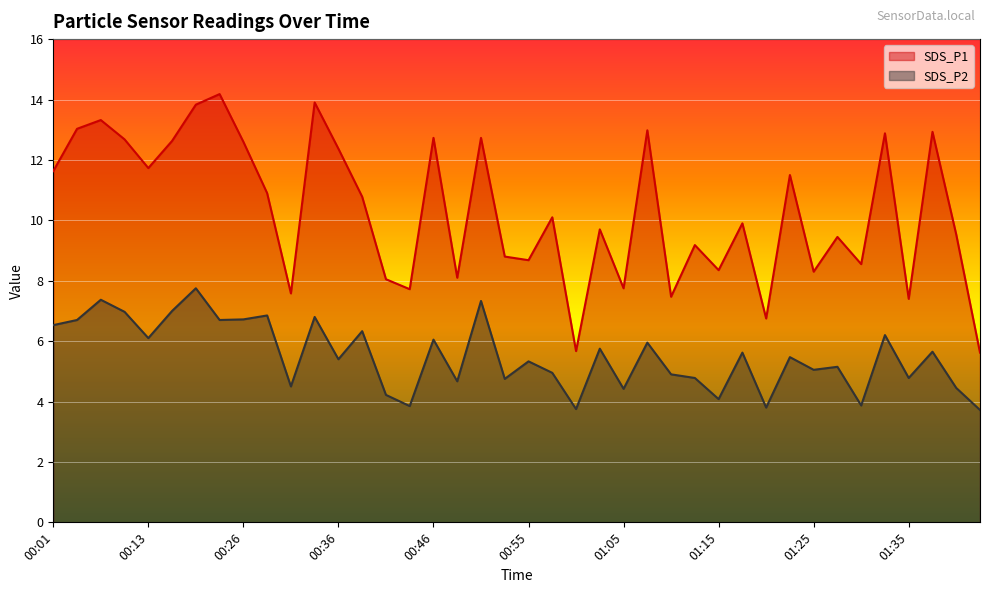

How many lines are shown in the chart?

2